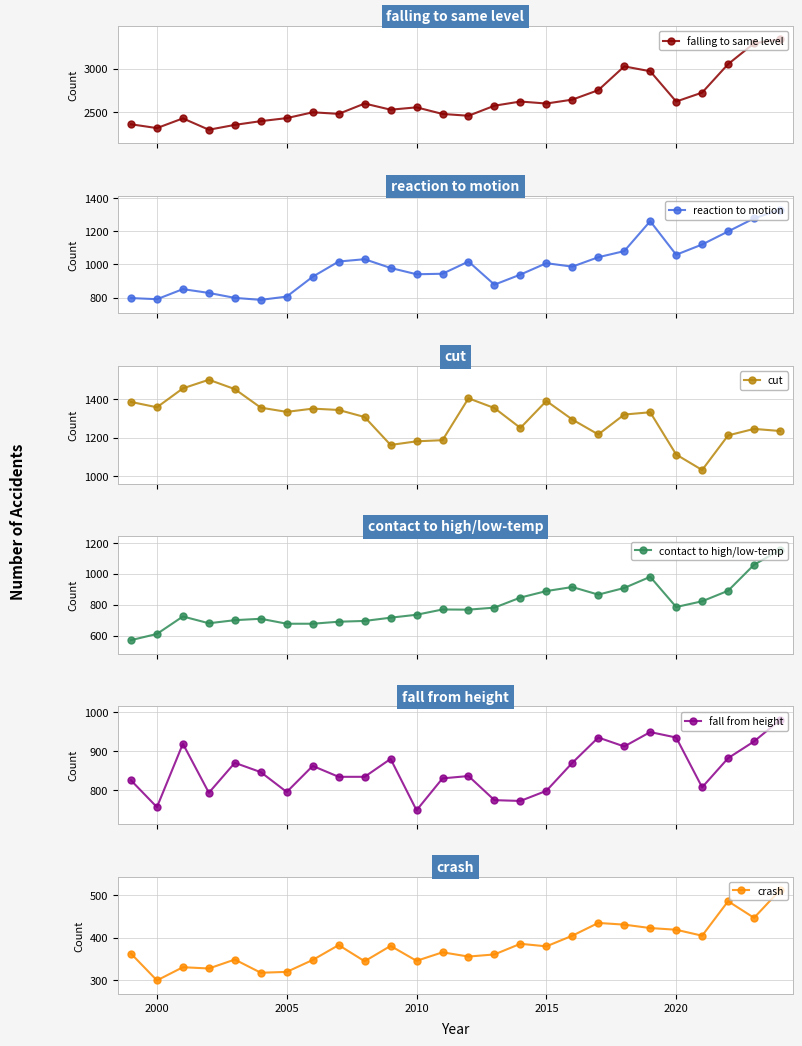

What is the value of the contact to high/low-temp point at the 11th from the left?

717